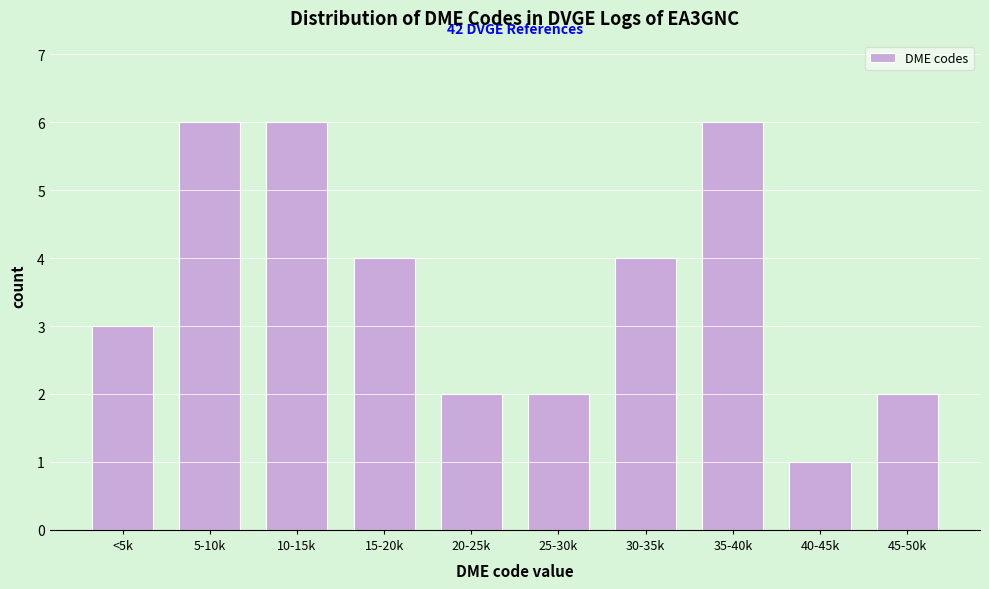

Reading left to right, transcribe all the data shown in this chart.

<5k=3	5-10k=6	10-15k=6	15-20k=4	20-25k=2	25-30k=2	30-35k=4	35-40k=6	40-45k=1	45-50k=2